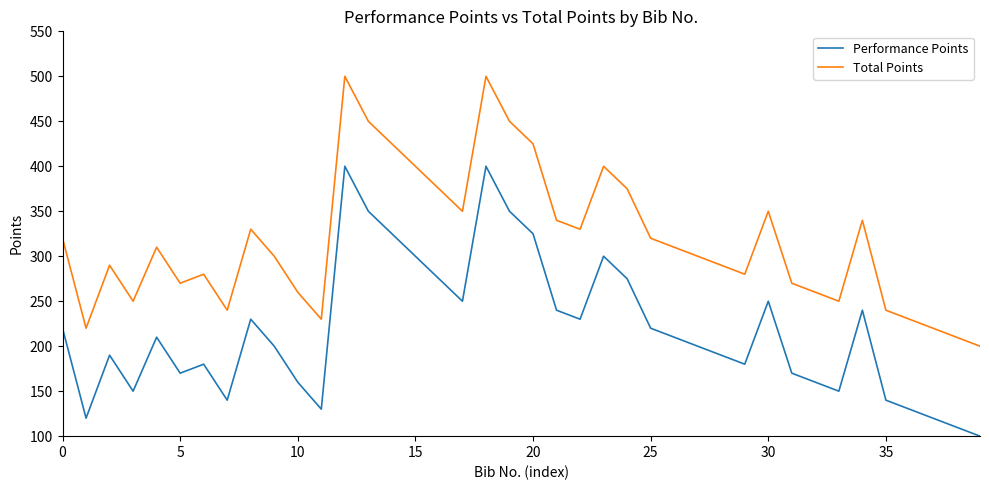

How many lines are shown in the chart?

2